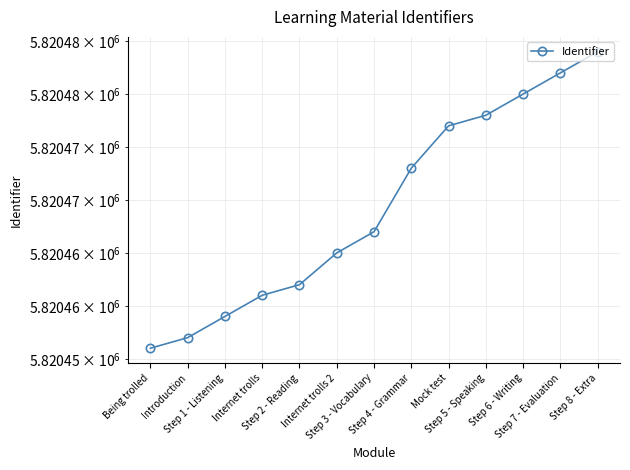

Rank the categories by value from highest to lowest.

Step 8 - Extra, Step 7 - Evaluation, Step 6 - Writing, Step 5 - Speaking, Mock test, Step 4 - Grammar, Step 3 - Vocabulary, Internet trolls 2, Step 2 - Reading, Internet trolls, Step 1 - Listening, Introduction, Being trolled